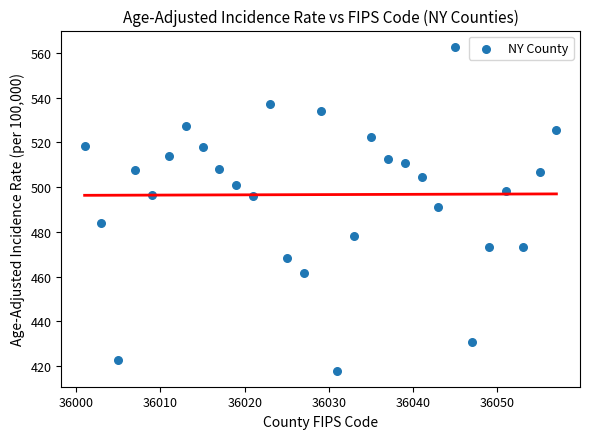

What is the range of X values (max minus min)?

56.0